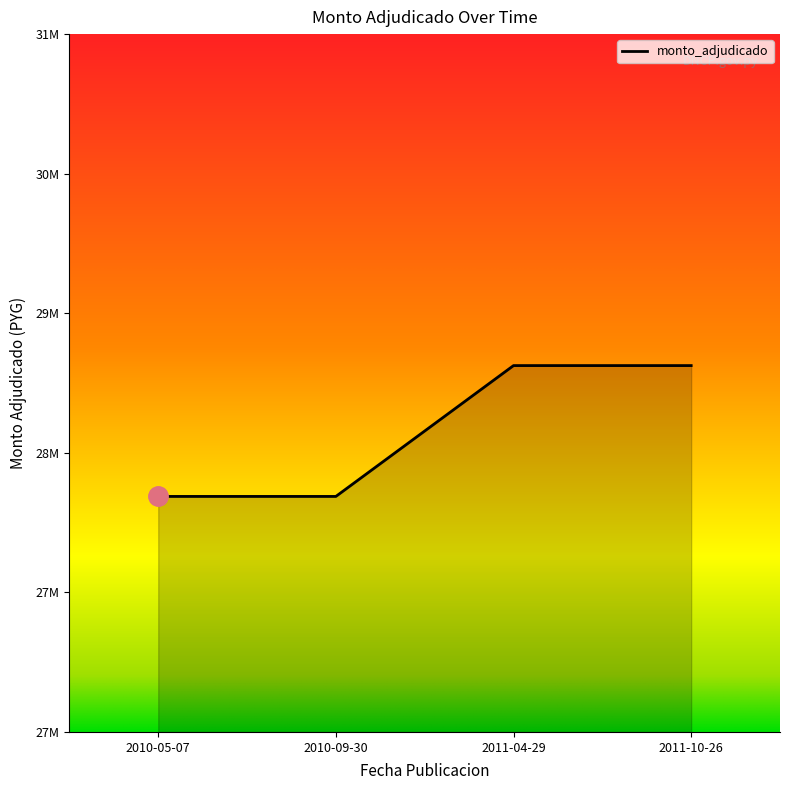

Does the chart display data point markers on the line(s)?

No